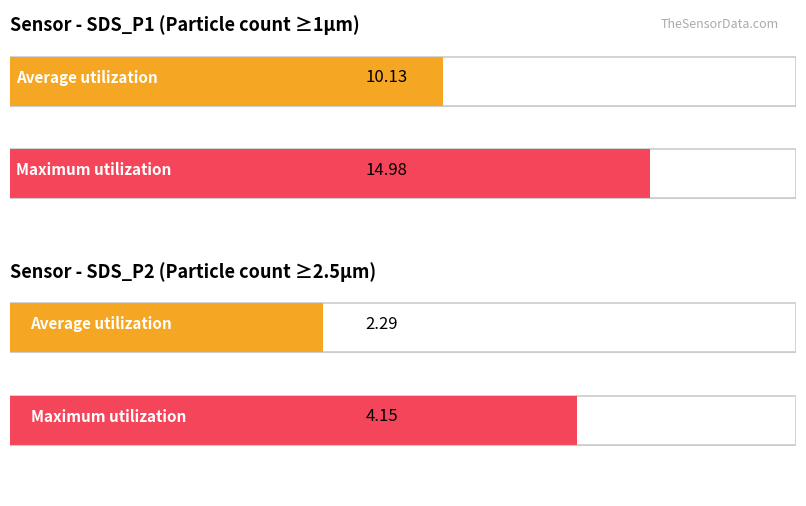

Is the value of Maximum utilization at 0.0 greater than the value of Average utilization at 0.0?

No